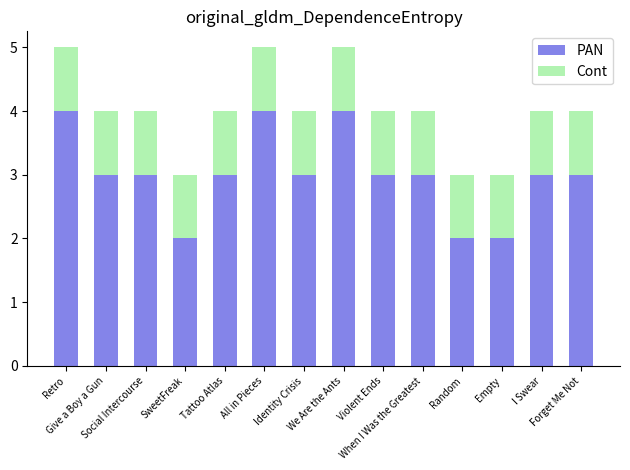

What is the sum of all PAN values?

42